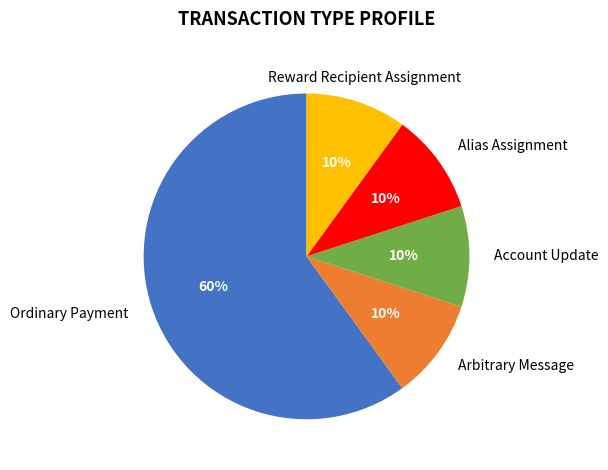

To the nearest percent, what is the average slice percentage?

20%